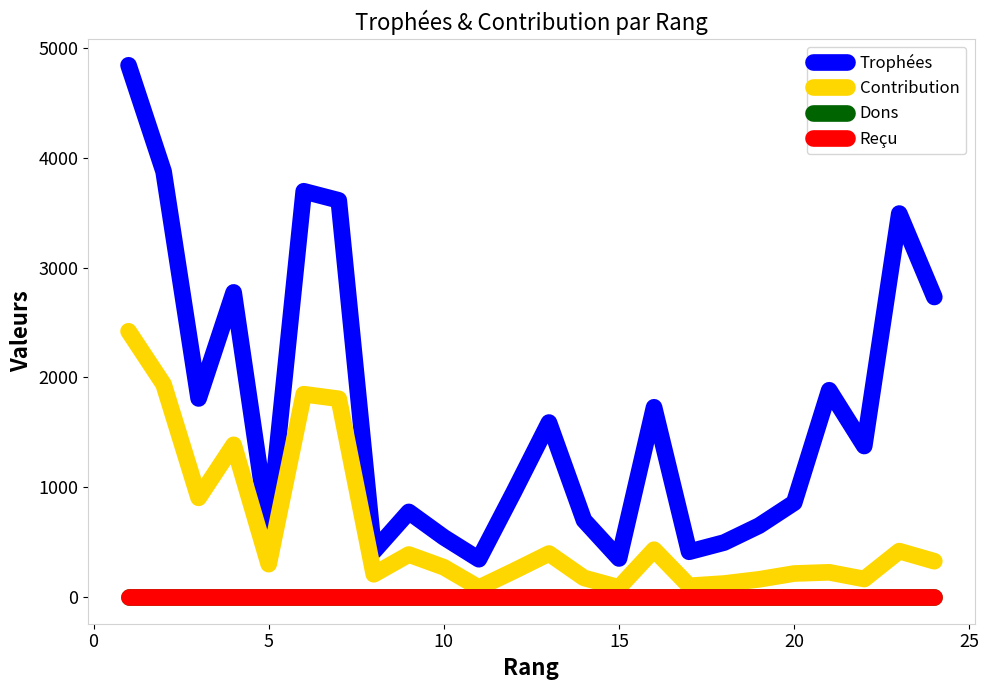

Does the chart have visible grid lines?

No